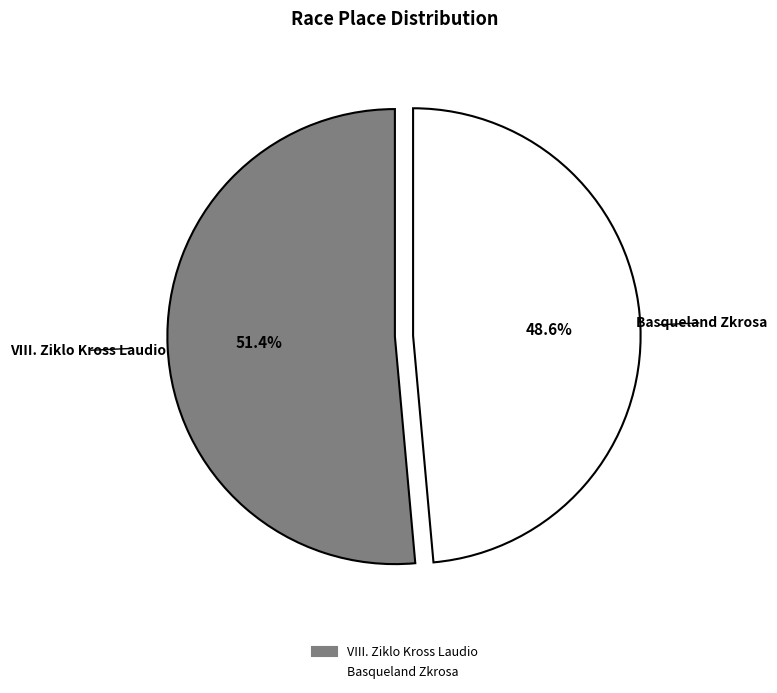

To the nearest percent, what is the combined percentage of VIII. Ziklo Kross Laudio and Basqueland Zkrosa?

100%